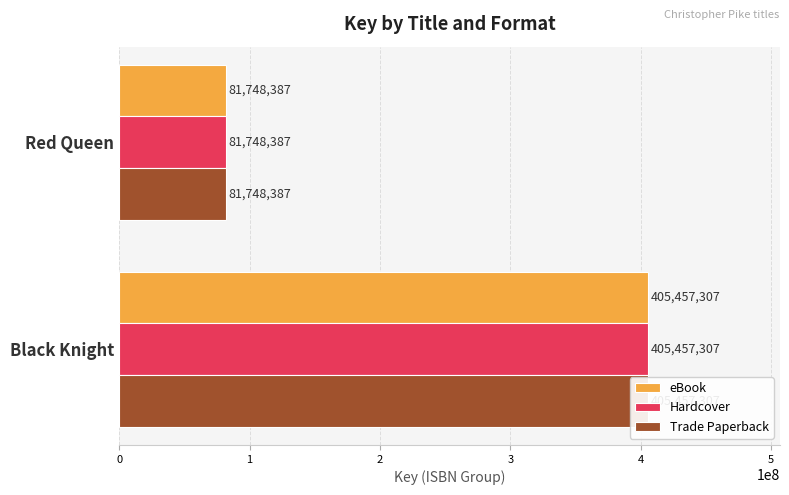

The Hardcover series shows 140009563 at Red Queen. True or false?

False